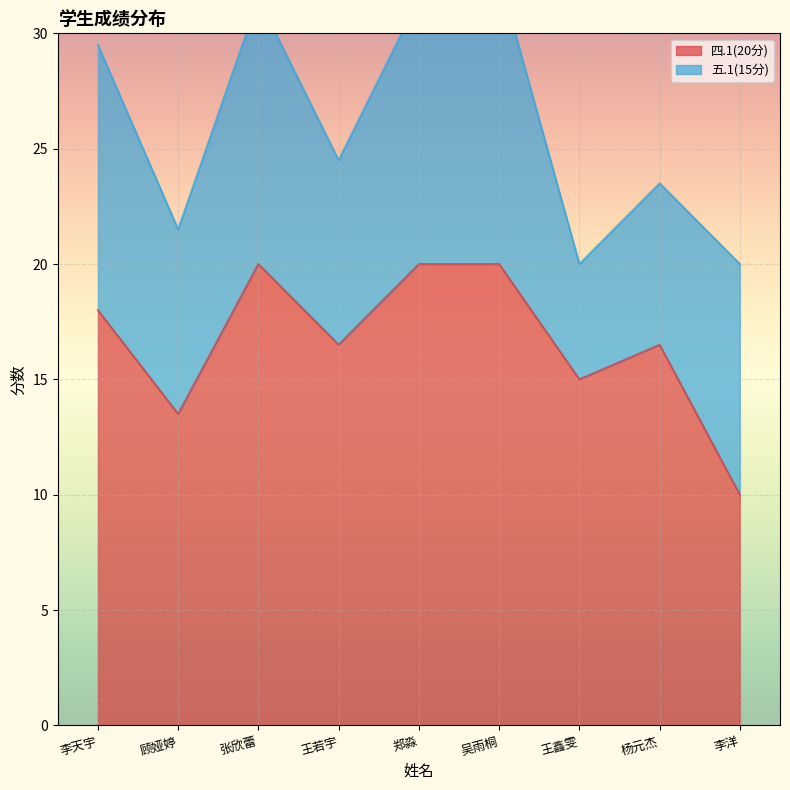

At which category does the chart reach its peak across all series?

张欣蕾